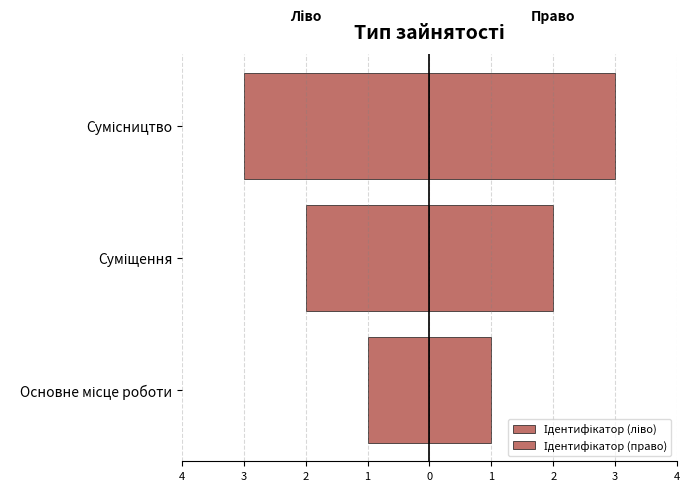

Reading left to right, list all the values displayed in this chart.

Ідентифікатор (ліво): -1	-2	-3
Ідентифікатор (право): 1	2	3